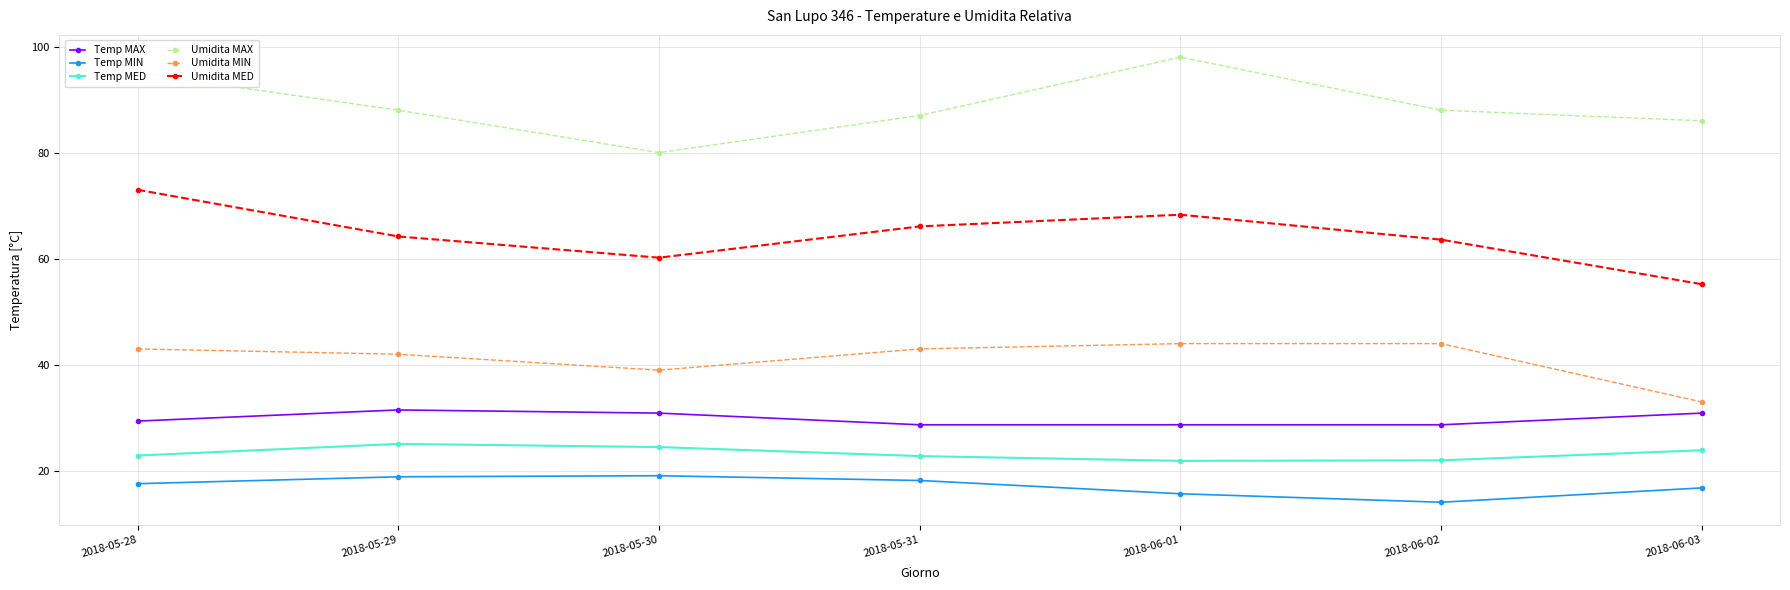

The Umidita MAX series shows 80.0 at 2018-05-30. True or false?

True